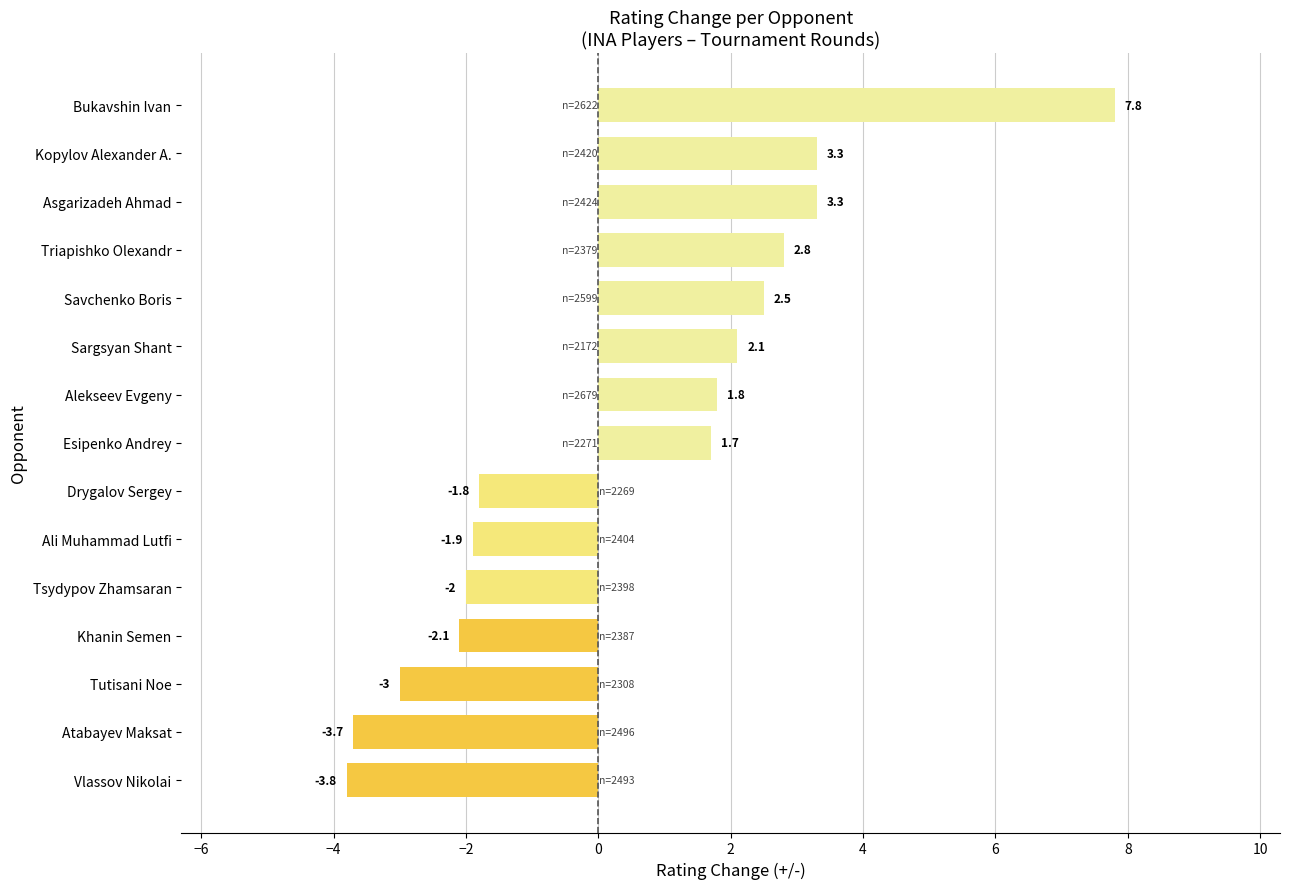

How many values are below zero?

7